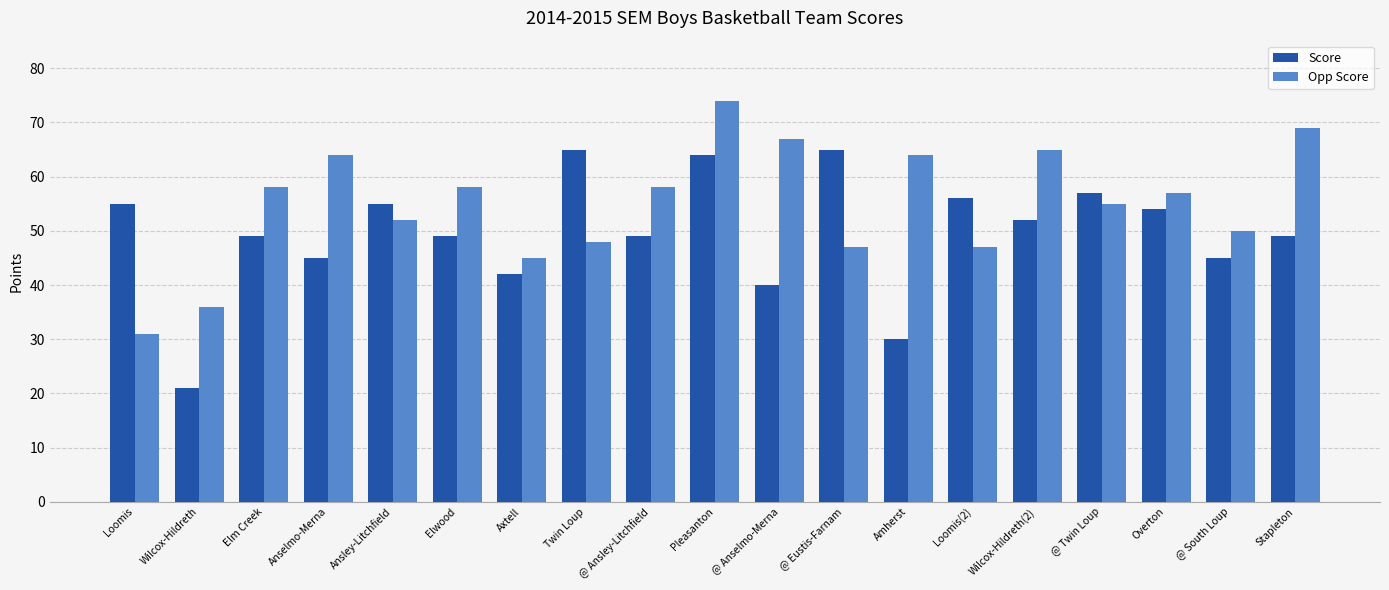

Reading right to left, list all the values displayed in this chart.

Score: Stapleton=49	@ South Loup=45	Overton=54	@ Twin Loup=57	Wilcox-Hildreth(2)=52	Loomis(2)=56	Amherst=30	@ Eustis-Farnam=65	@ Anselmo-Merna=40	Pleasanton=64	@ Ansley-Litchfield=49	Twin Loup=65	Axtell=42	Elwood=49	Ansley-Litchfield=55	Anselmo-Merna=45	Elm Creek=49	Wilcox-Hildreth=21	Loomis=55
Opp Score: Stapleton=69	@ South Loup=50	Overton=57	@ Twin Loup=55	Wilcox-Hildreth(2)=65	Loomis(2)=47	Amherst=64	@ Eustis-Farnam=47	@ Anselmo-Merna=67	Pleasanton=74	@ Ansley-Litchfield=58	Twin Loup=48	Axtell=45	Elwood=58	Ansley-Litchfield=52	Anselmo-Merna=64	Elm Creek=58	Wilcox-Hildreth=36	Loomis=31